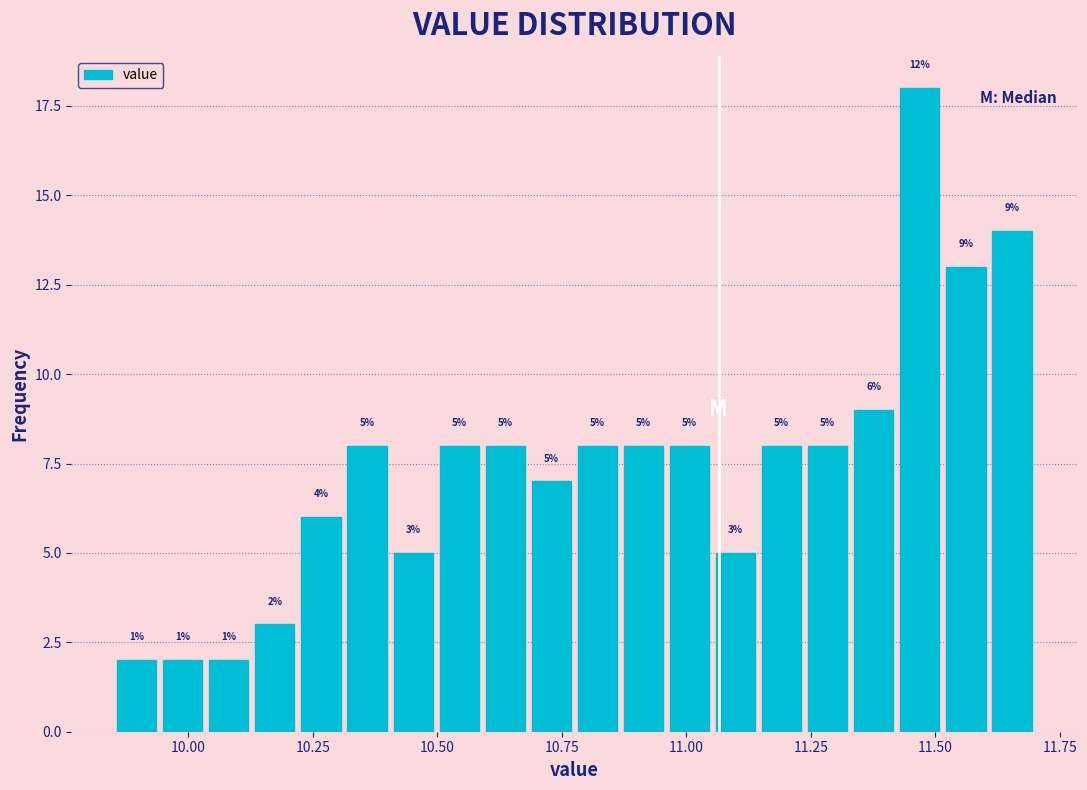

Read against the x-axis, roughly where is the centre of the tallest bar?

11.45